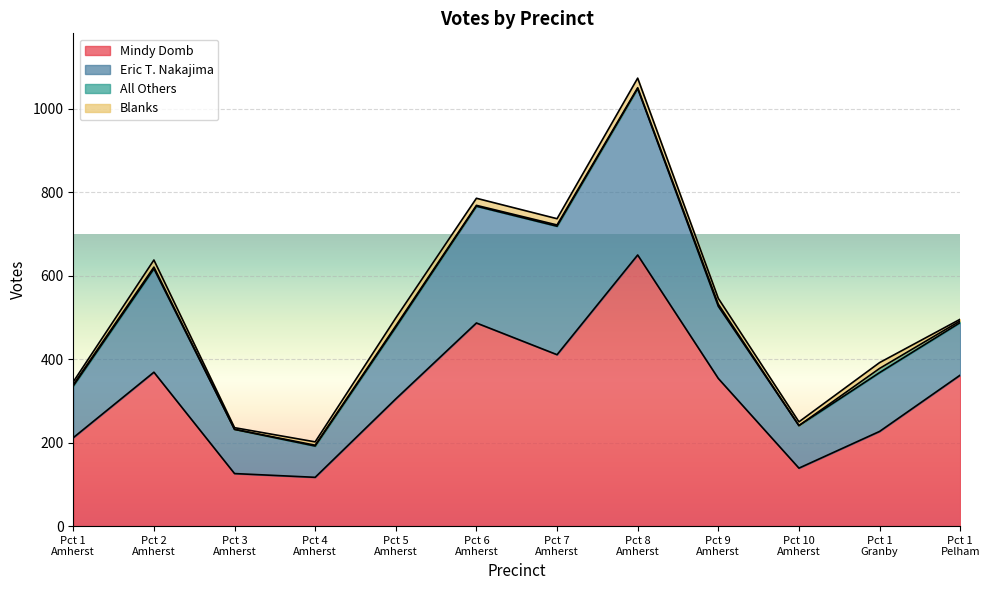

True or false: Blanks and Mindy Domb intersect in this chart.

False